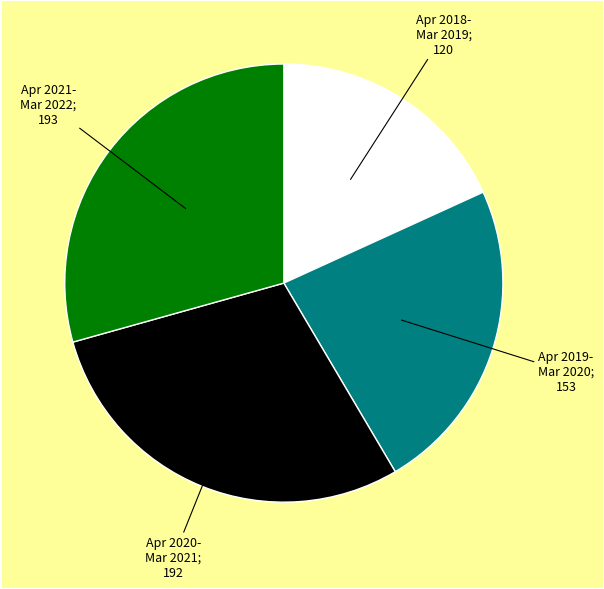

Is there any slice that represents more than half of the pie?

No